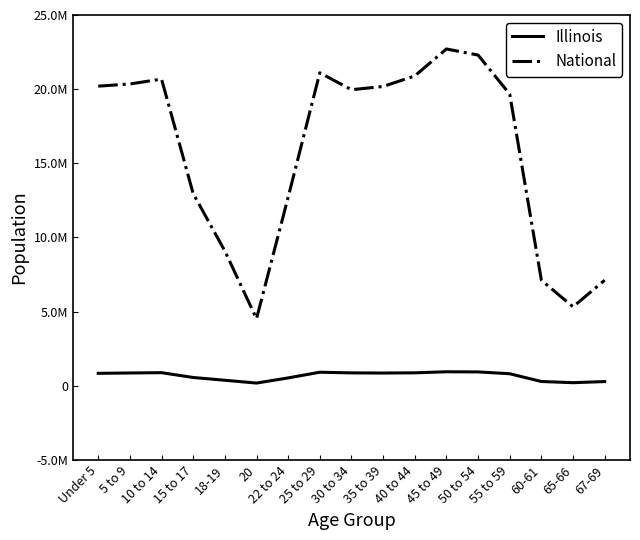

Does the chart have visible grid lines?

No